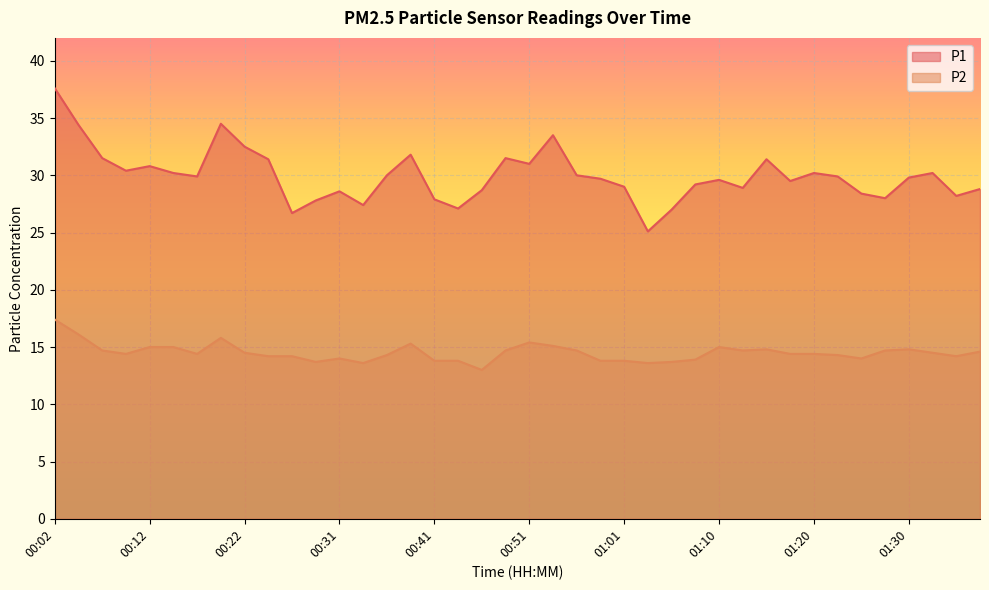

How many lines are shown in the chart?

2